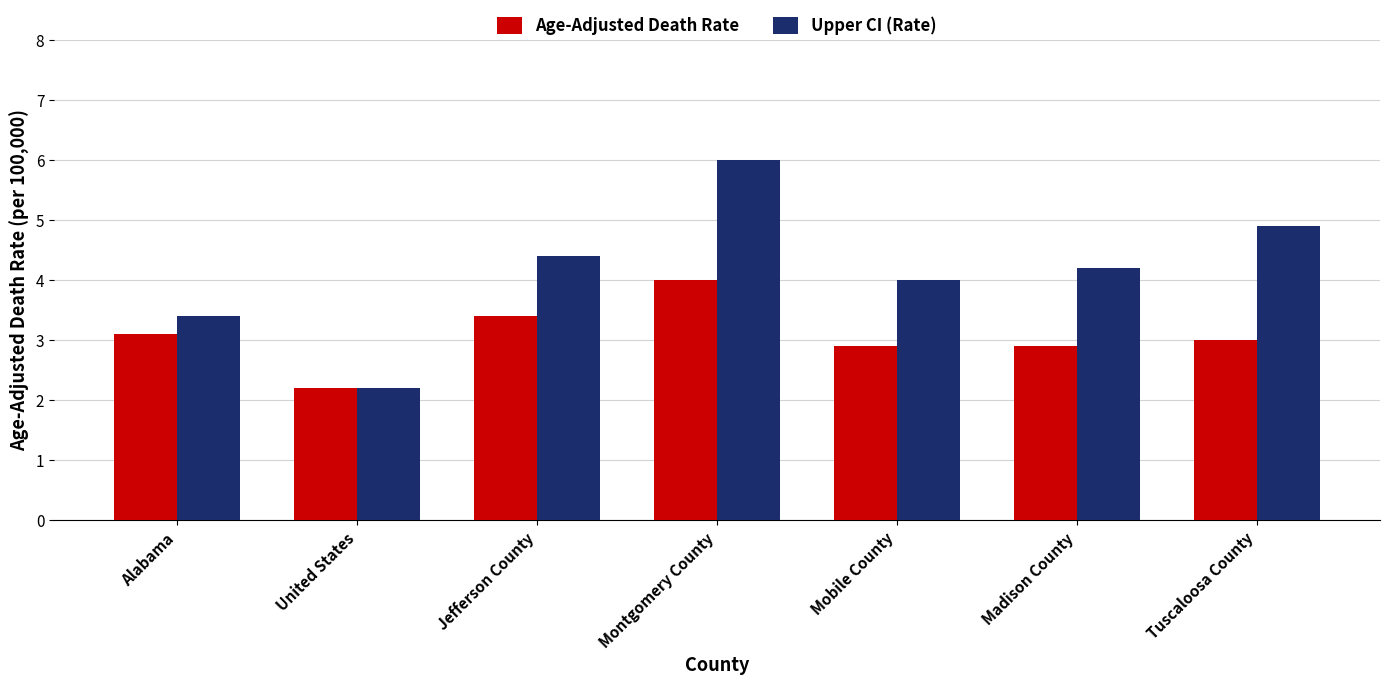

What is the value of the Upper CI (Rate) bar at the 1st from the left?

3.4